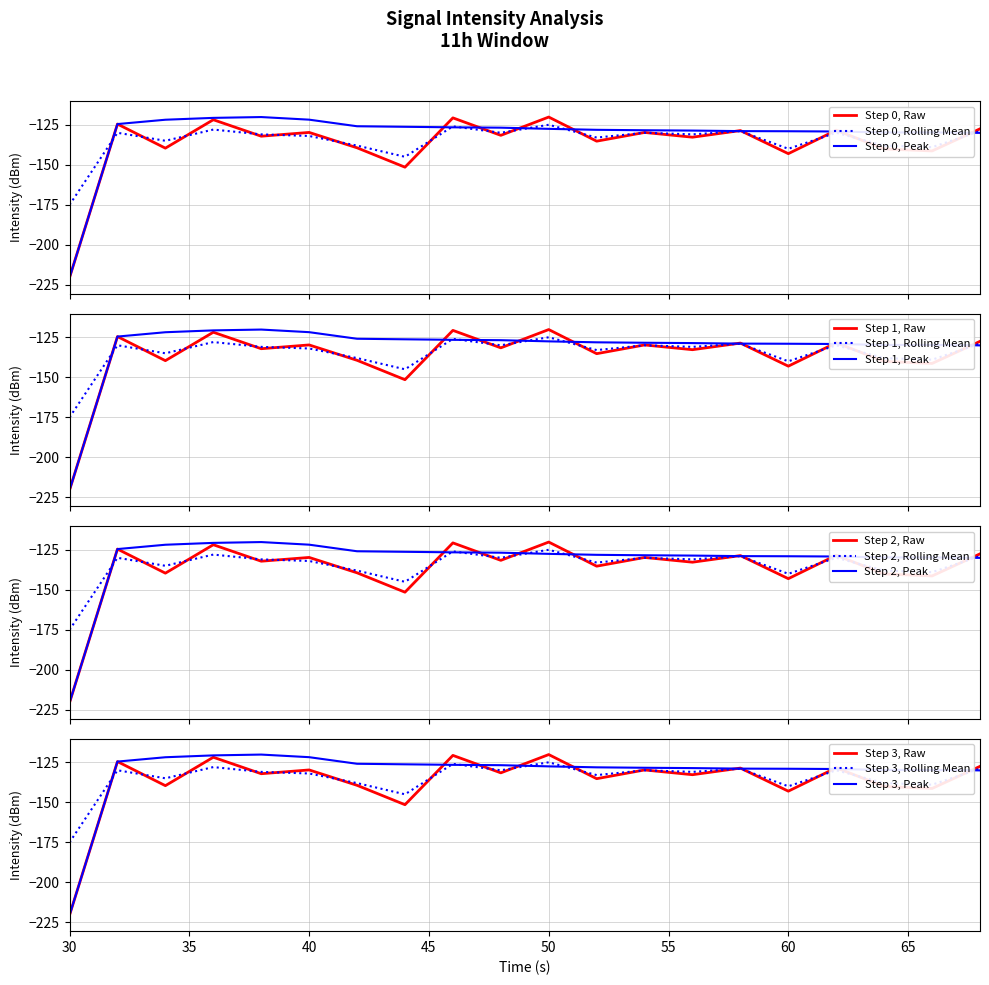

Between 0 and 8, which series saw the biggest shift?

intensity_peak